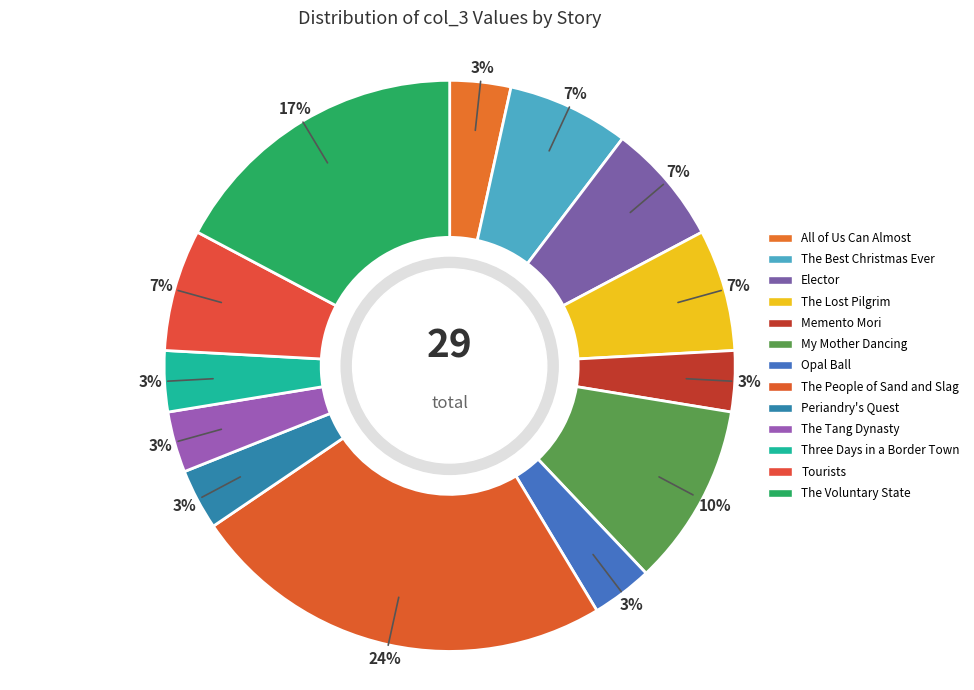

What percentage do The Voluntary State and The Tang Dynasty together represent?

20.7%